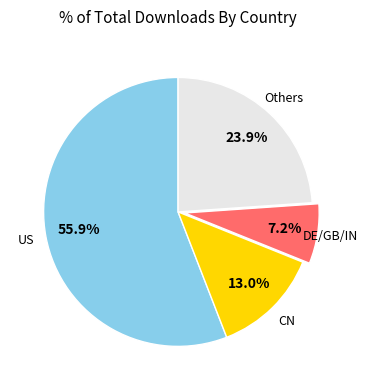

Does any single category account for the majority?

Yes